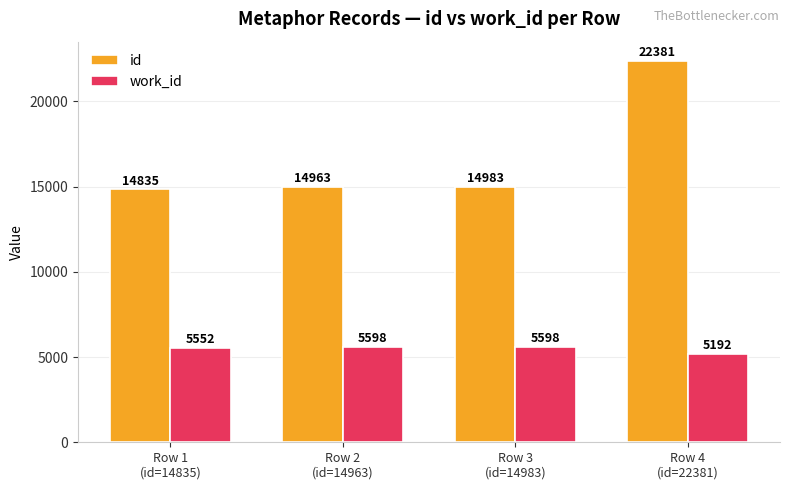

At which category is the sum across all series the highest?

Row 4
(id=22381)